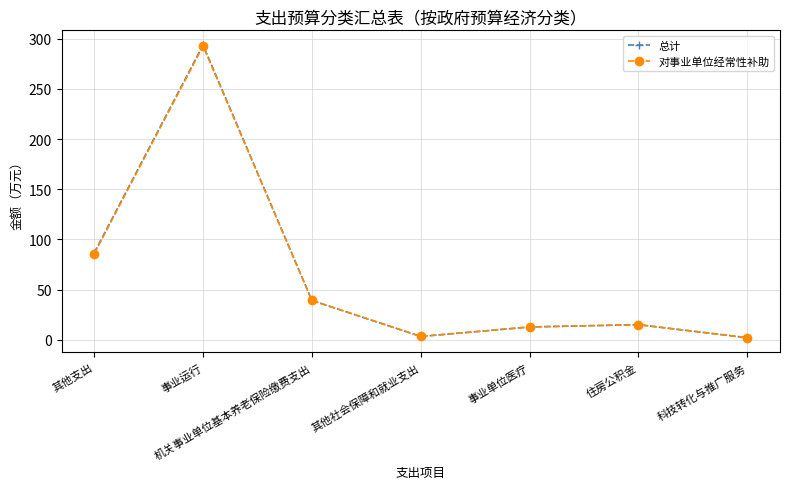

True or false: 对事业单位经常性补助 has a value of 12.7 at 事业单位医疗.

True